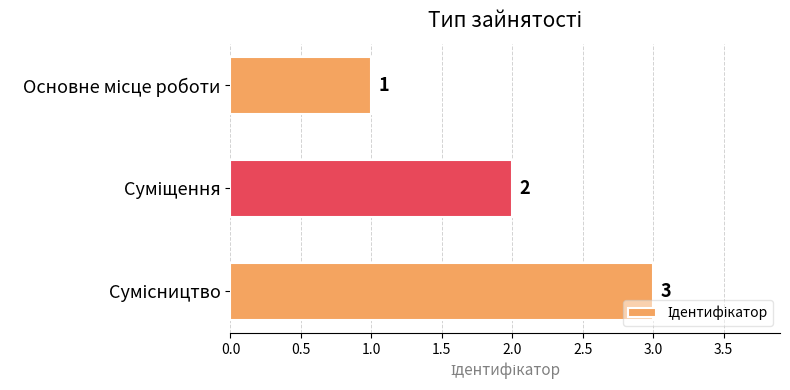

Count the number of data series in this chart.

1